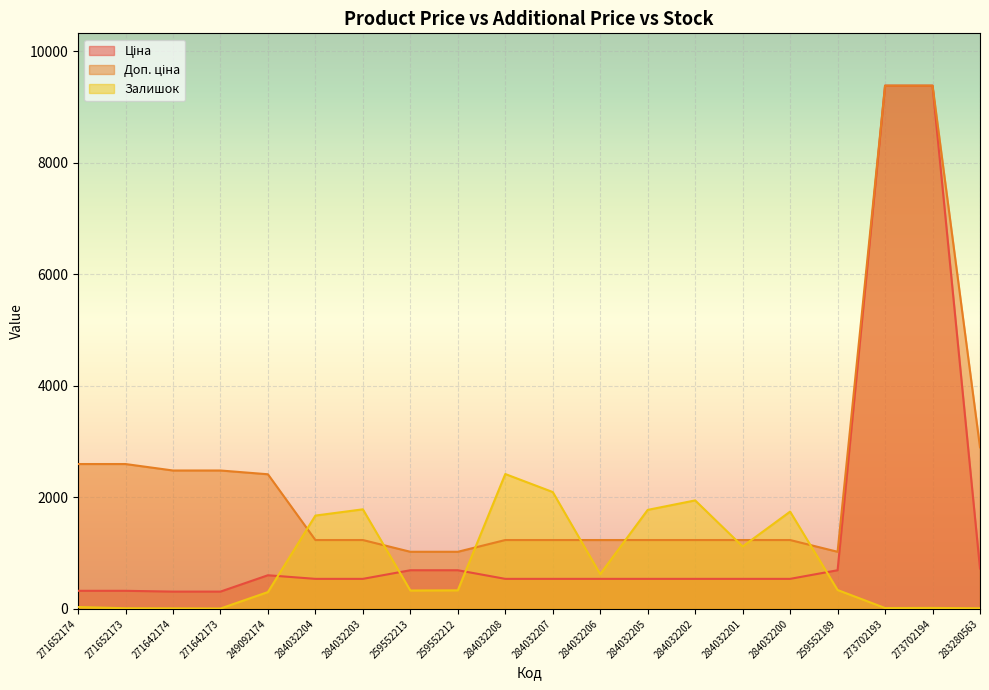

At which category is the sum across all series the highest?

273702194